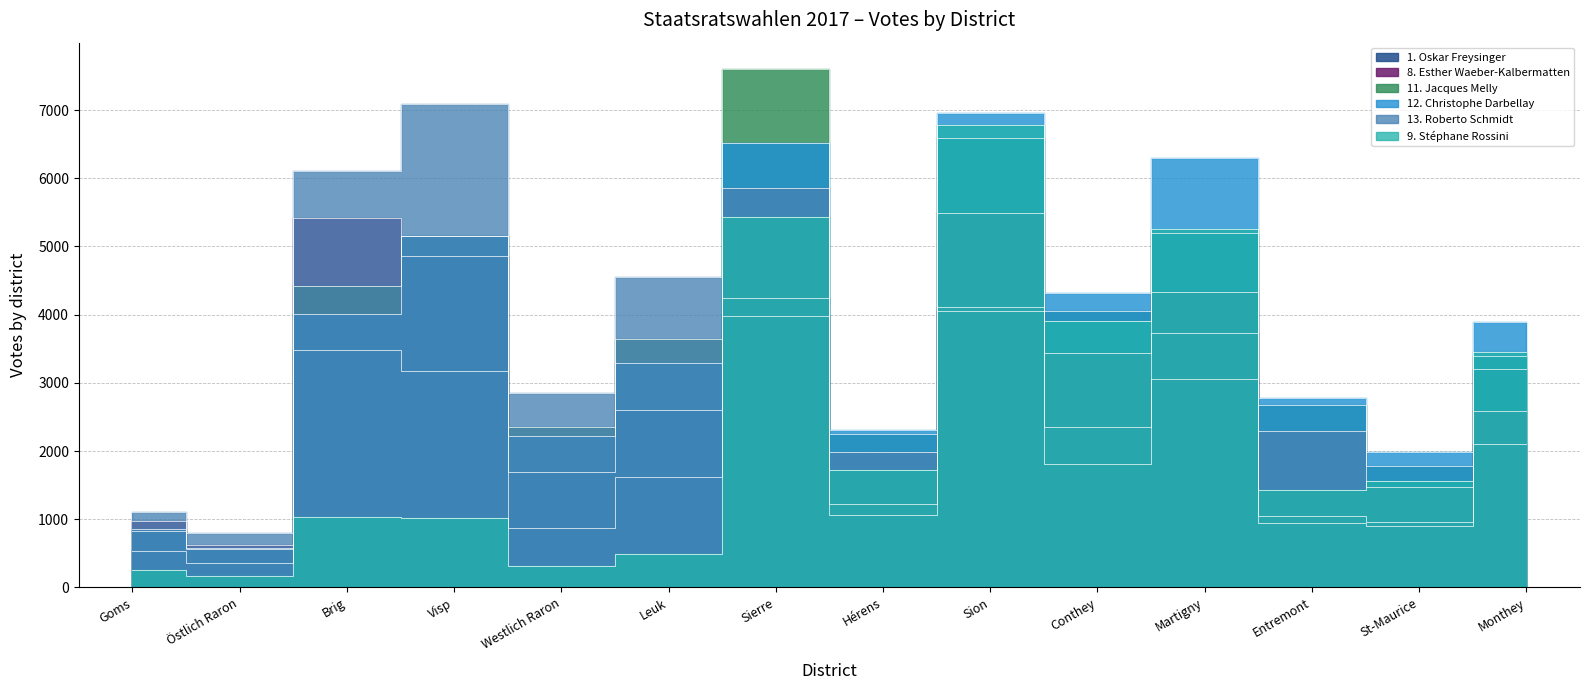

Reading right to left, what are all the values shown in this chart?

1. Oskar Freysinger: Monthey=3206	St-Maurice=960	Entremont=1049	Martigny=3735	Conthey=2358	Sion=4052	Hérens=1221	Sierre=4243	Leuk=1617	Westlich Raron=873	Visp=3175	Brig=3482	Östlich Raron=352	Goms=534
8. Esther Waeber-Kalbermatten: Monthey=2101	St-Maurice=899	Entremont=941	Martigny=3049	Conthey=1807	Sion=4115	Hérens=1059	Sierre=3979	Leuk=2605	Westlich Raron=1693	Visp=4860	Brig=5424	Östlich Raron=619	Goms=969
11. Jacques Melly: Monthey=3398	St-Maurice=1775	Entremont=2673	Martigny=5195	Conthey=4051	Sion=6594	Hérens=2249	Sierre=7608	Leuk=3649	Westlich Raron=2352	Visp=5153	Brig=4425	Östlich Raron=567	Goms=829
12. Christophe Darbellay: Monthey=3892	St-Maurice=1980	Entremont=2777	Martigny=6297	Conthey=4319	Sion=6955	Hérens=2314	Sierre=6517	Leuk=3286	Westlich Raron=2217	Visp=5150	Brig=4016	Östlich Raron=582	Goms=858
13. Roberto Schmidt: Monthey=2586	St-Maurice=1467	Entremont=2289	Martigny=4338	Conthey=3438	Sion=5494	Hérens=1992	Sierre=5852	Leuk=4550	Westlich Raron=2850	Visp=7092	Brig=6104	Östlich Raron=799	Goms=1113
9. Stéphane Rossini: Monthey=3454	St-Maurice=1555	Entremont=1424	Martigny=5259	Conthey=3912	Sion=6779	Hérens=1722	Sierre=5426	Leuk=486	Westlich Raron=314	Visp=1011	Brig=1028	Östlich Raron=168	Goms=250